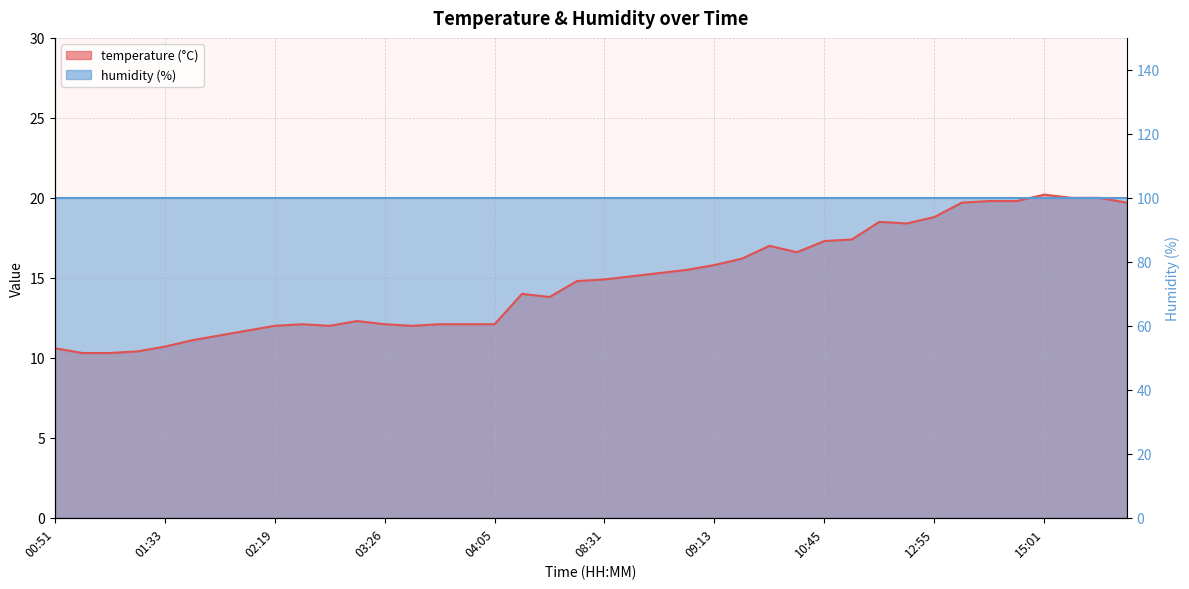

Reading left to right, transcribe all the data shown in this chart.

00:51=10.6	01:03=10.3	01:08=10.3	01:23=10.4	01:33=10.7	01:45=11.1	01:55=11.4	02:05=11.7	02:19=12.0	02:24=12.1	02:47=12.0	03:16=12.3	03:26=12.1	03:36=12.0	03:46=12.1	03:53=12.1	04:05=12.1	06:55=14.0	07:17=13.8	08:04=14.8	08:31=14.9	08:41=15.1	08:54=15.3	09:01=15.5	09:13=15.8	09:31=16.2	10:30=17.0	10:38=16.6	10:45=17.3	11:21=17.4	11:51=18.5	11:53=18.4	12:55=18.8	14:00=19.7	14:10=19.8	14:42=19.8	15:01=20.2	15:16=20.0	15:36=20.0	15:53=19.7